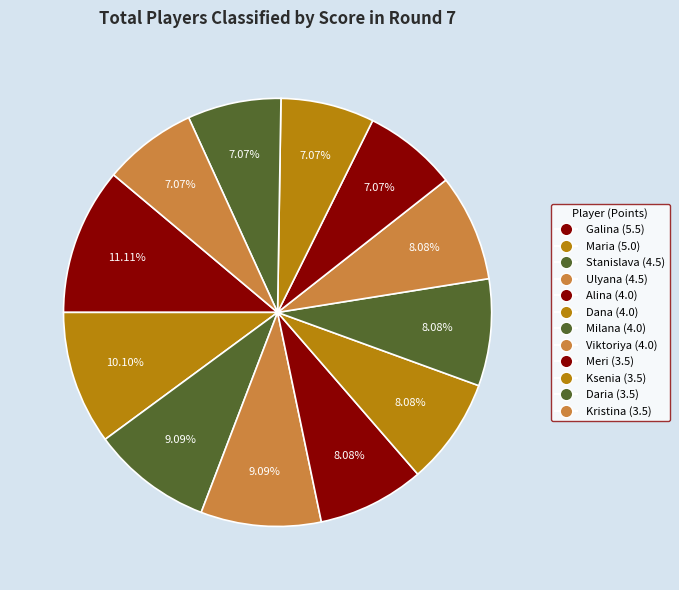

How many segments does this pie chart have?

12